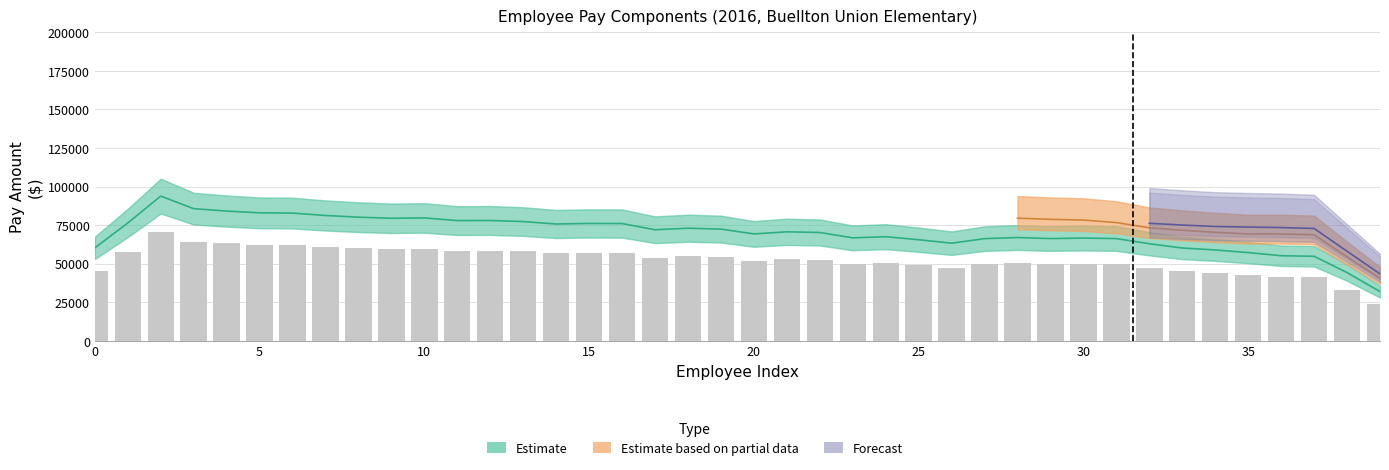

Count the number of categories in the chart.

40